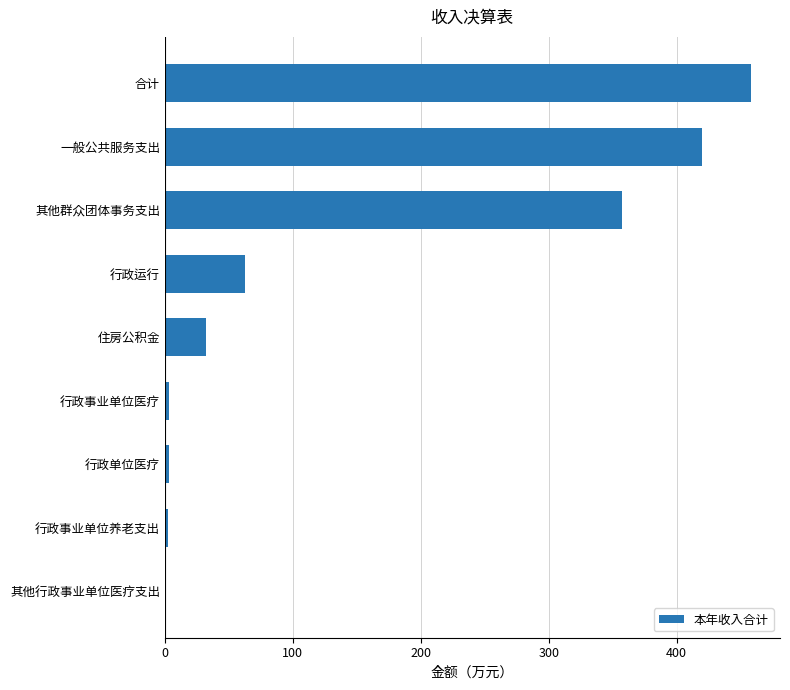

Which has a higher value, 合计 or 行政事业单位医疗?

合计